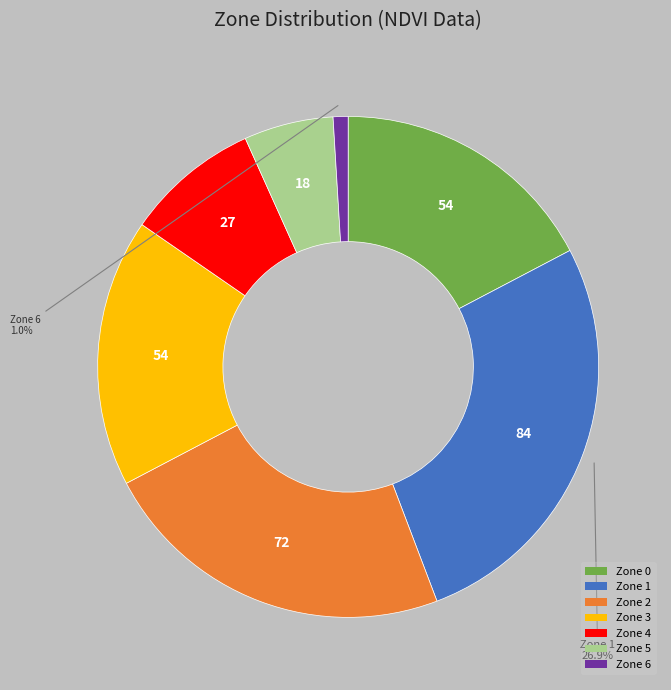

Does any single category account for the majority?

No